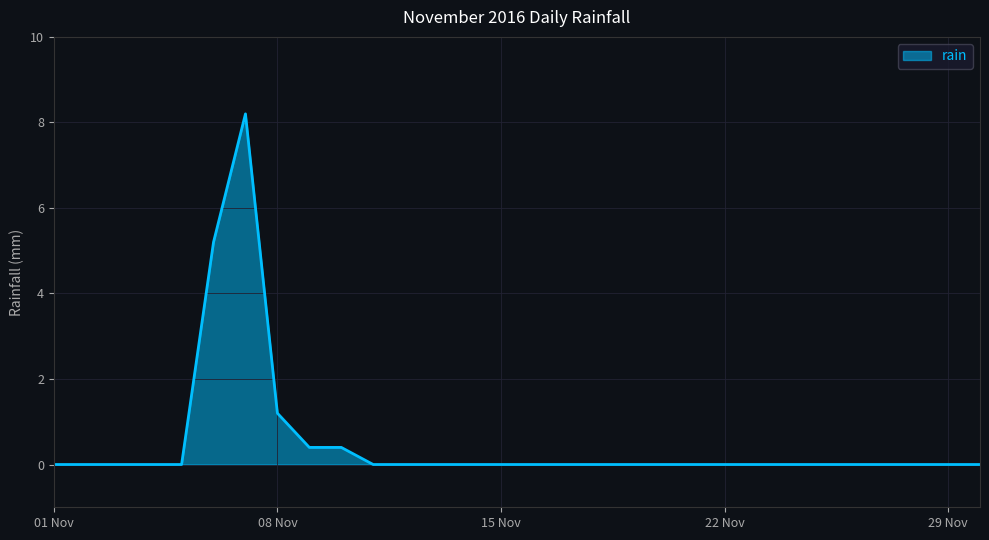

What is the maximum value shown in the chart?

8.2